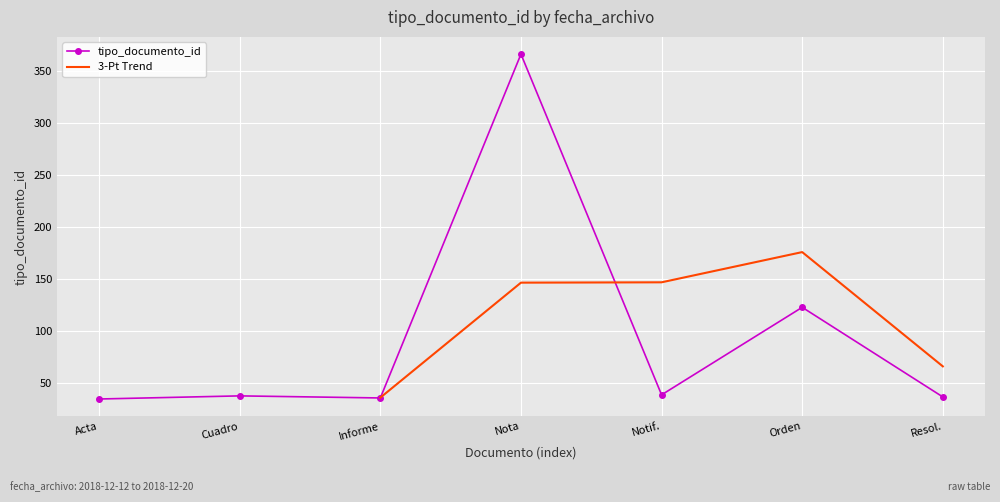

What is the greatest value displayed?

366